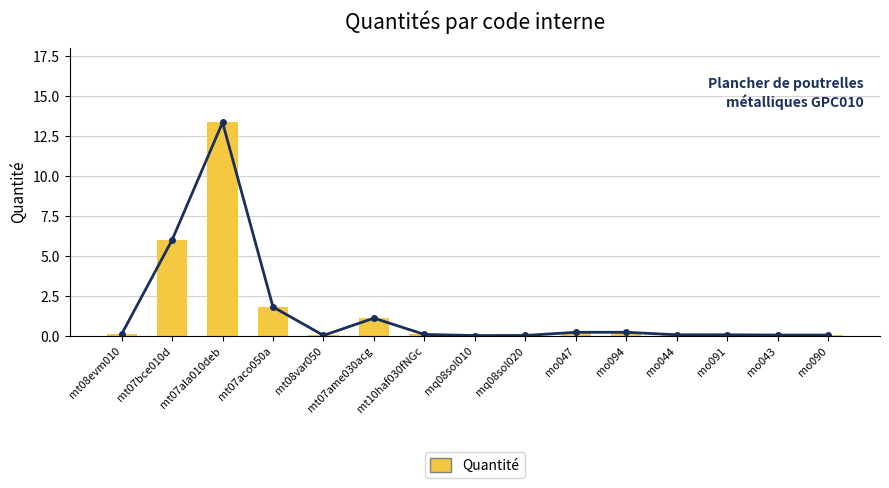

What is the sum of all Quantité values?

23.1